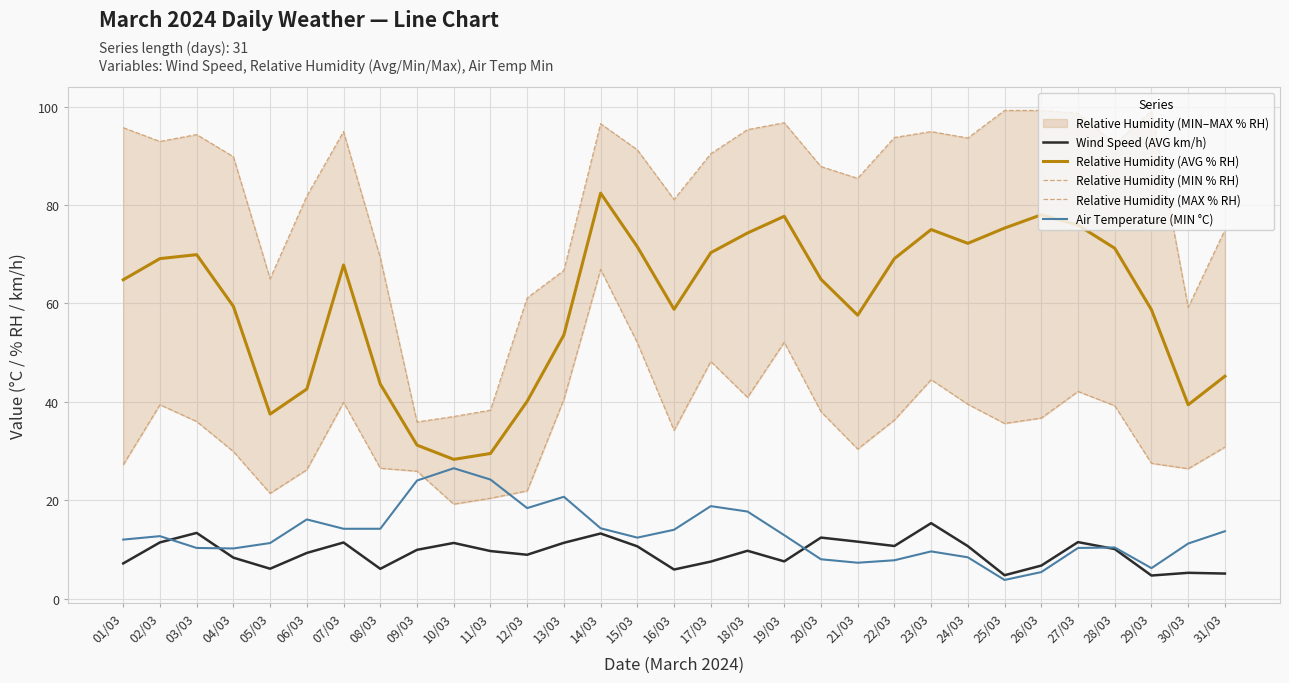

List the series in order of their peak value, lowest first.

Wind Speed (AVG km/h), Air Temperature (MIN °C), Relative Humidity (MIN % RH), Relative Humidity (AVG % RH), Relative Humidity (MAX % RH)